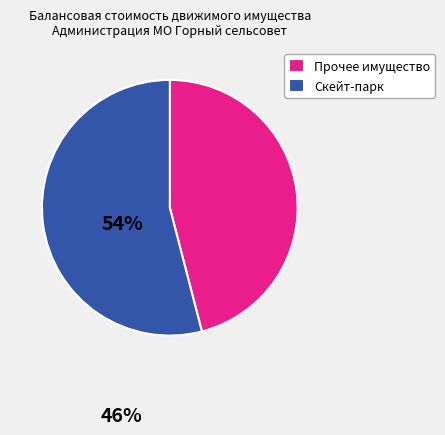

True or false: Прочее имущество accounts for 35% of the total.

False